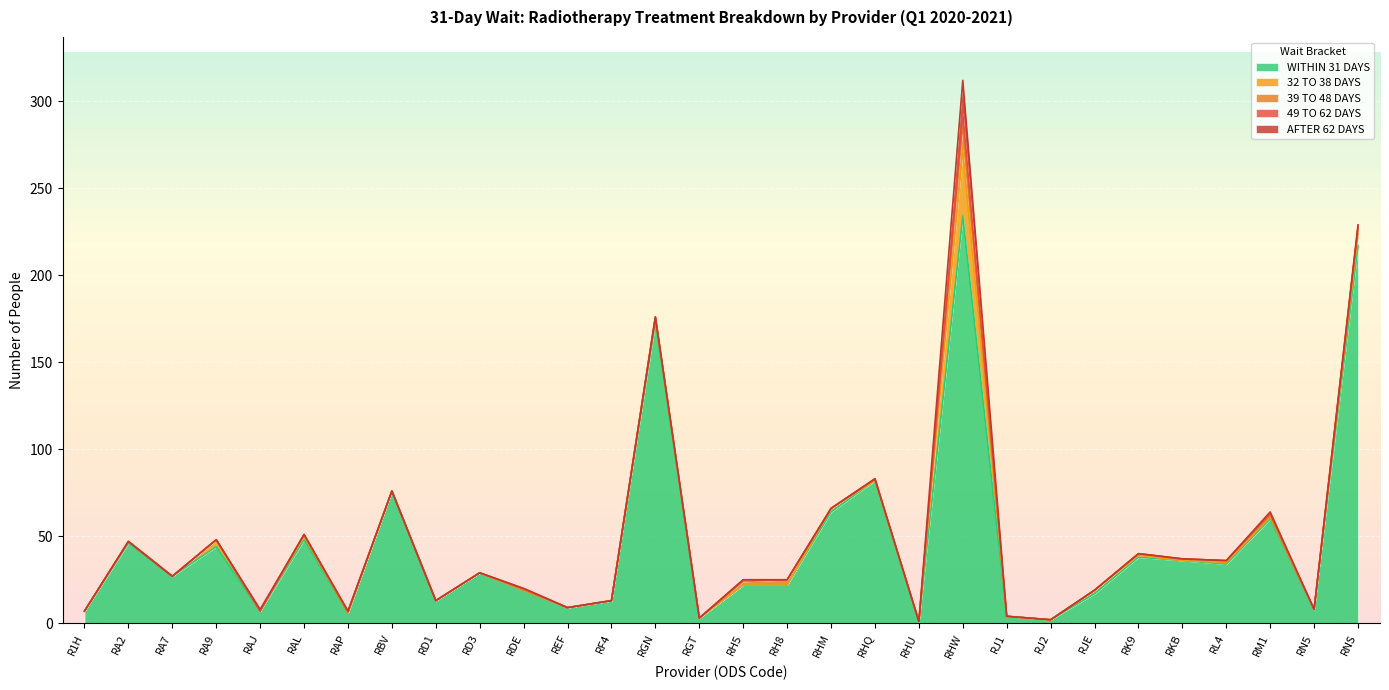

At which category does 39 TO 48 DAYS reach its first local valley?

RGT